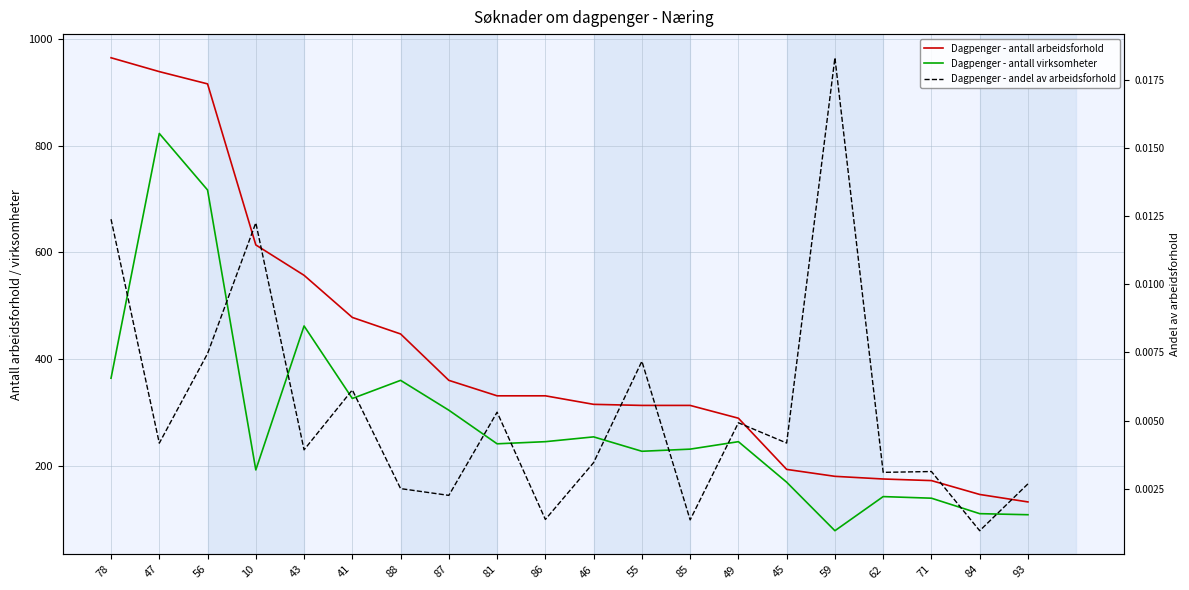

What is the total value across all series at 88?

807.0